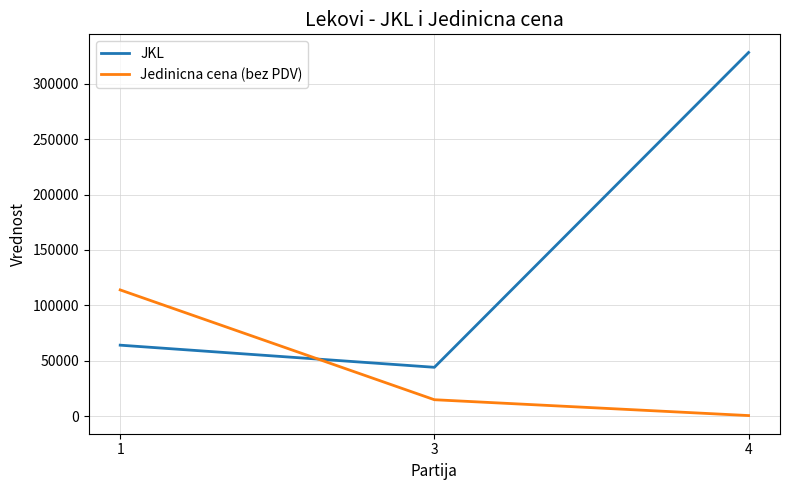

At which category is the sum across all series the highest?

4